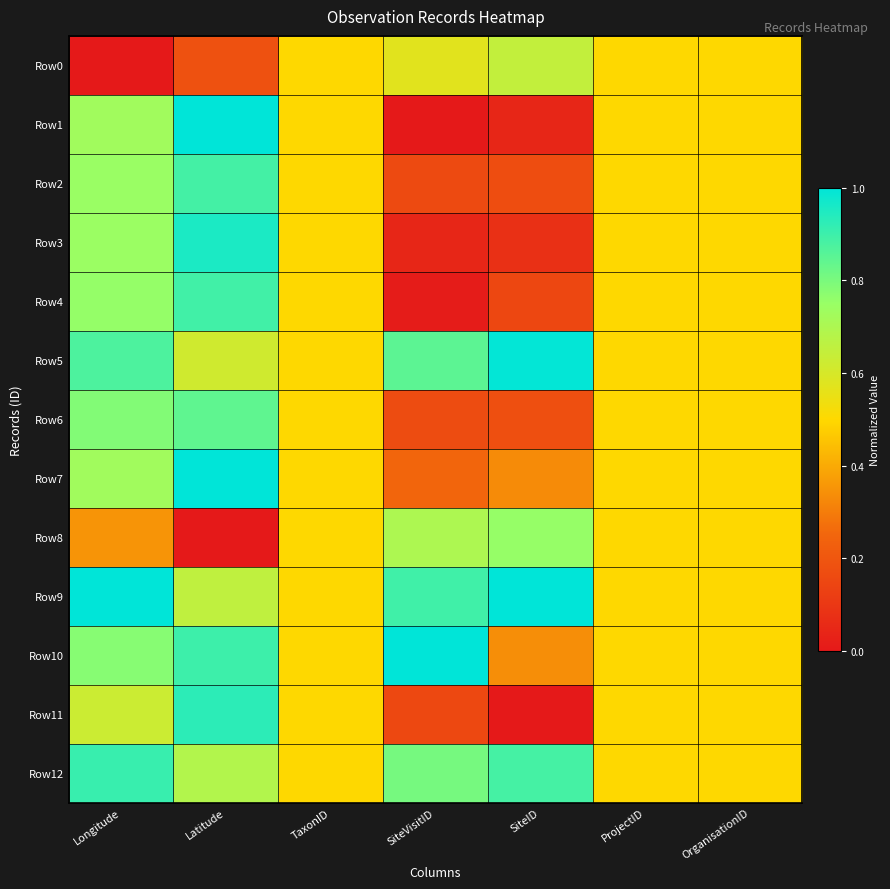

At SiteVisitID, list the series in order from largest to smallest.

Row10, Row9, Row5, Row12, Row8, Row0, Row7, Row6, Row2, Row11, Row3, Row4, Row1